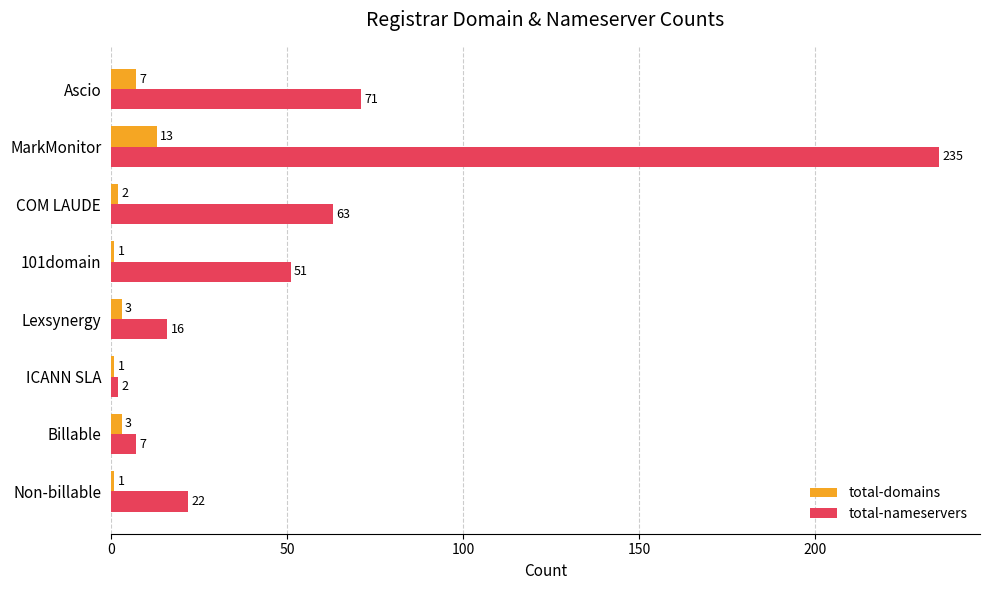

List the series in order of their peak value, lowest first.

total-domains, total-nameservers